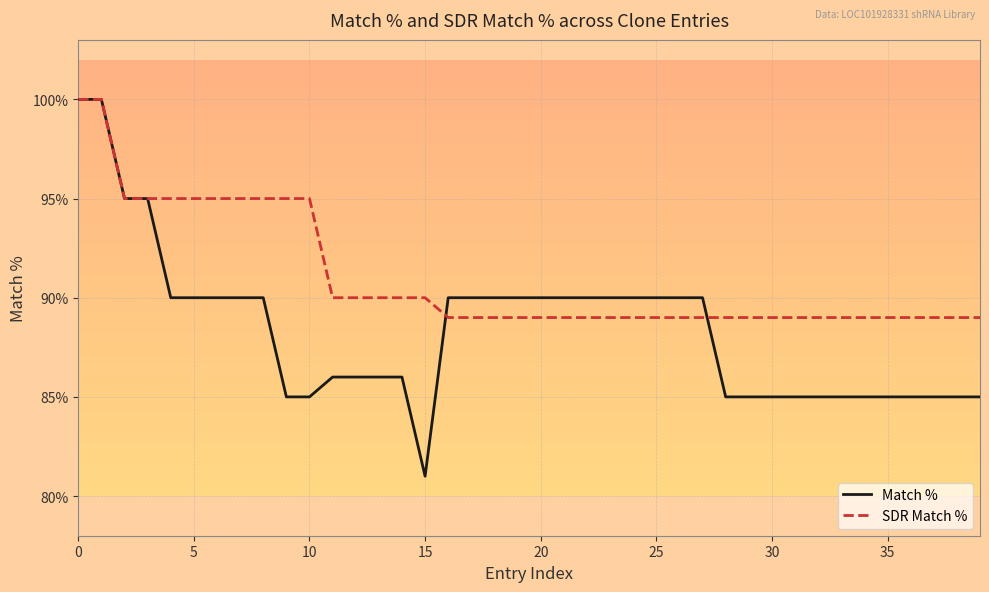

Is the value of SDR Match % at 39 greater than the value of Match % at 26?

No